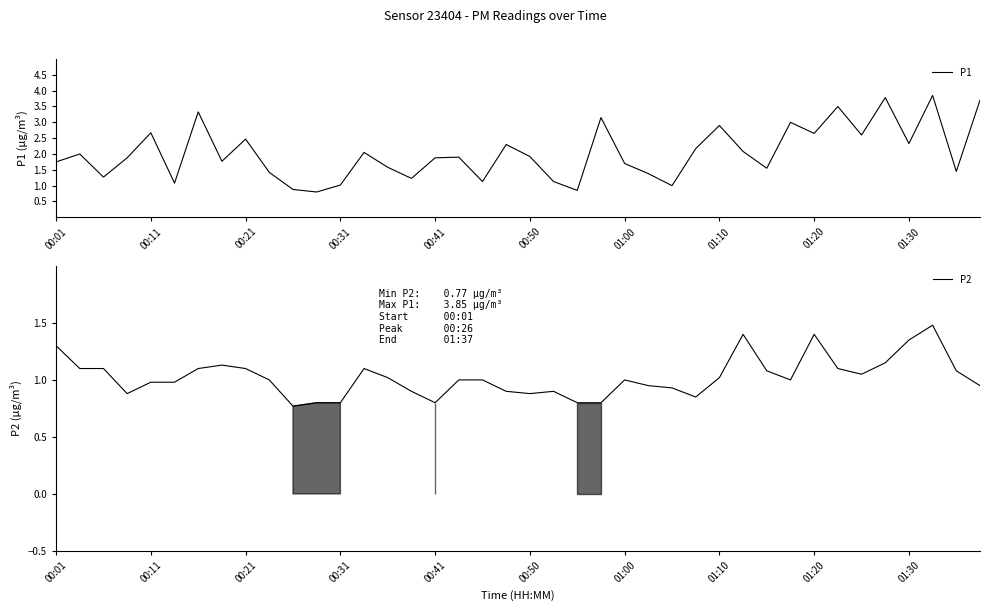

Is this an area chart (filled region under the line)?

No